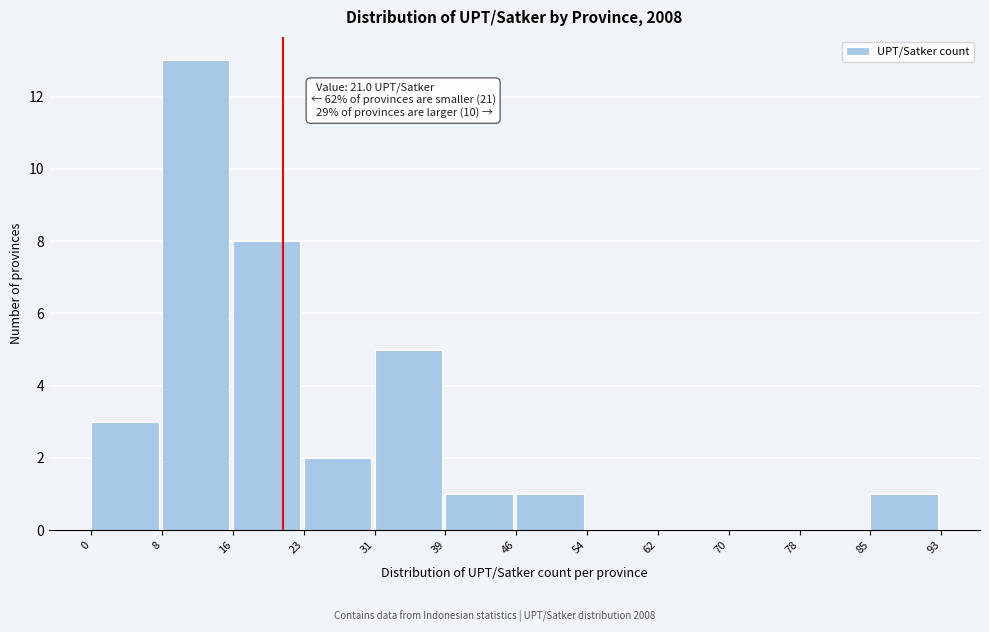

Which range on the x-axis has the tallest bar?

8 to 16